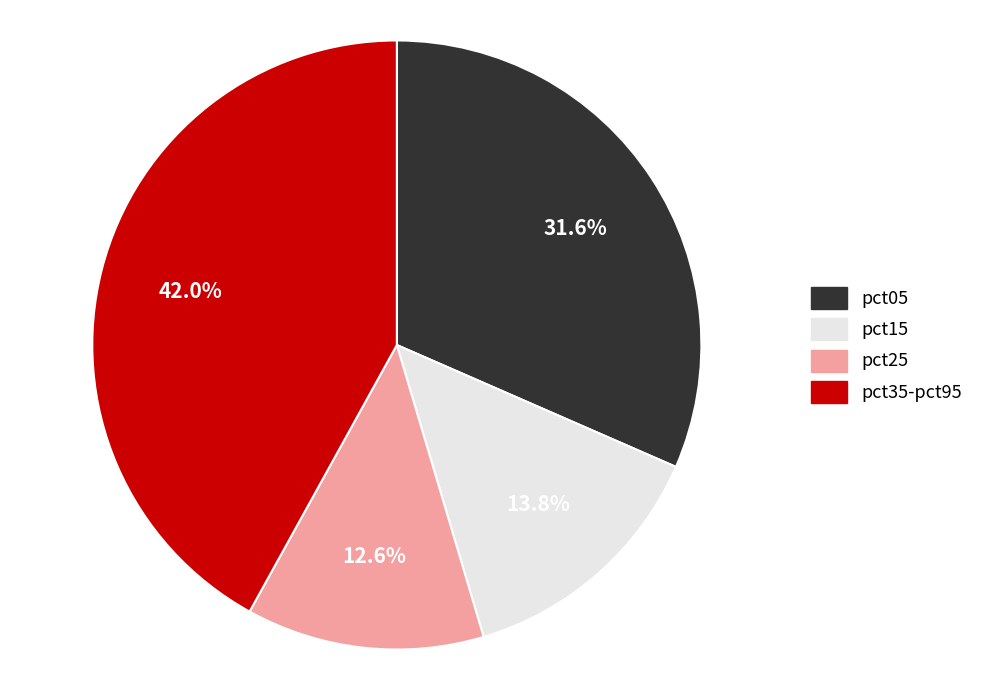

How many segments does this pie chart have?

4